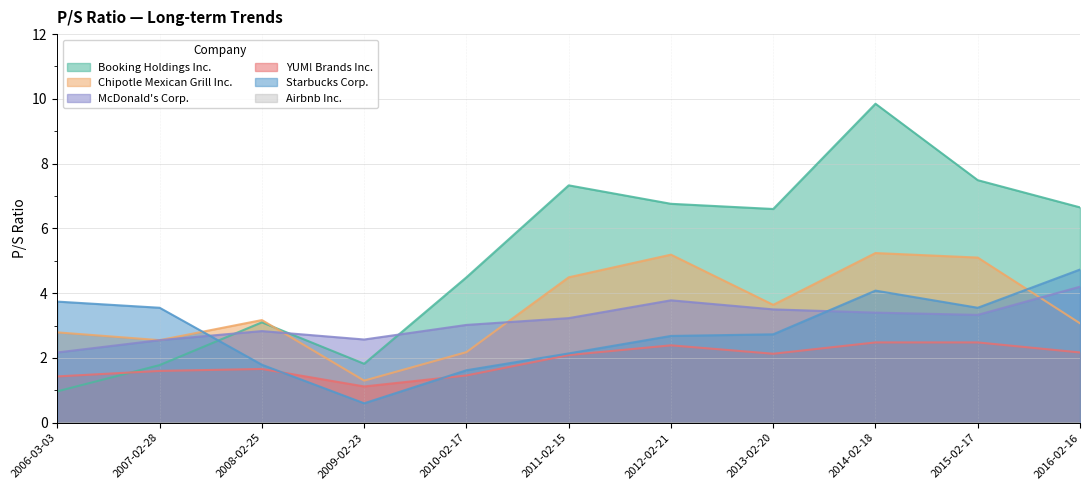

Which series ends up on top after the final intersection of Starbucks Corp. and Chipotle Mexican Grill Inc.?

Starbucks Corp.